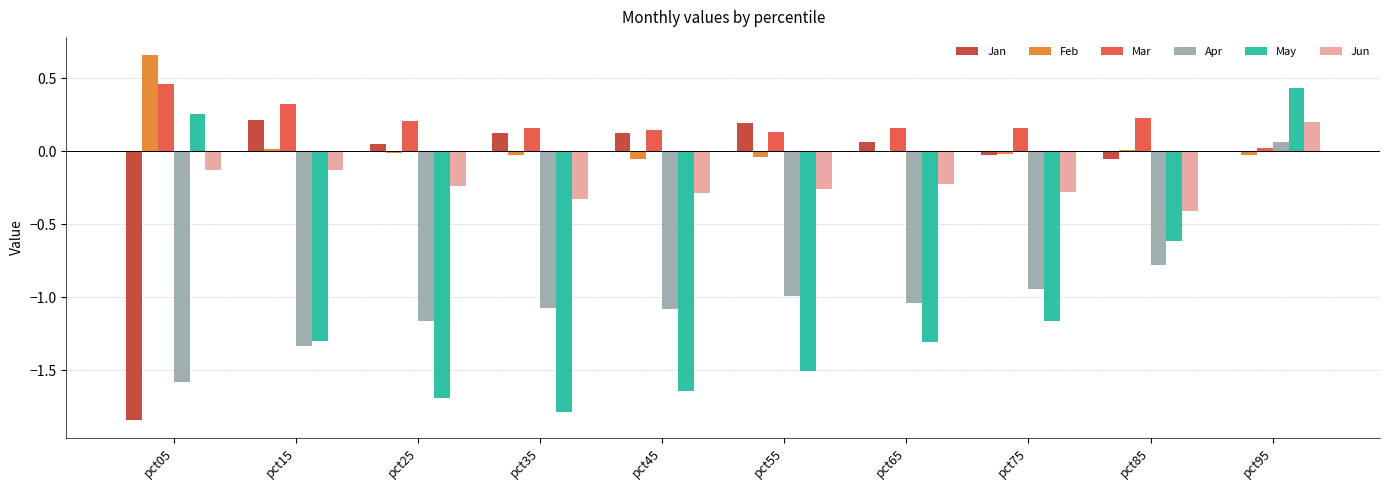

At which category does the chart reach its peak across all series?

pct05